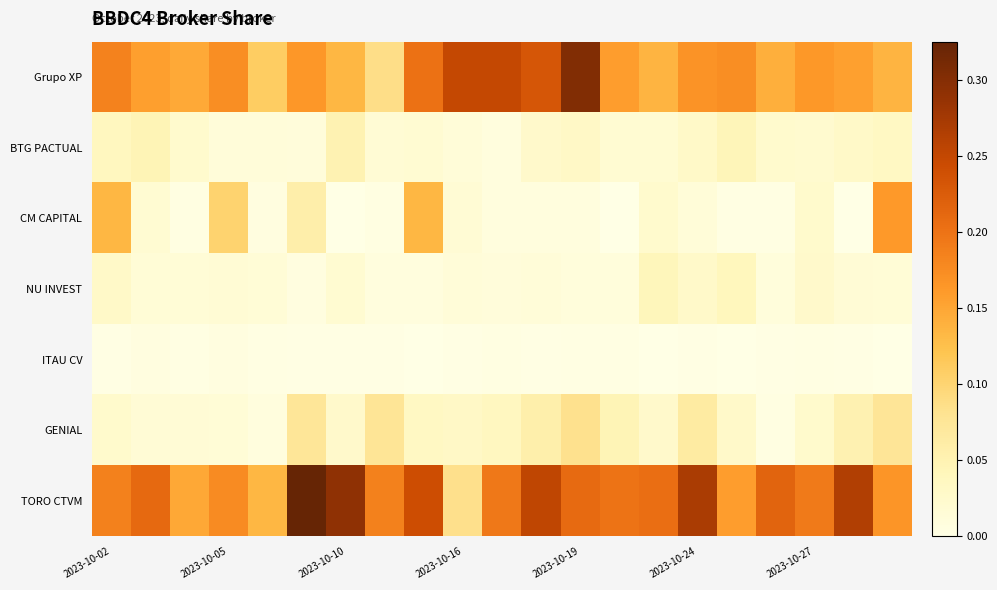

Which series has the widest spread of values?

TORO CTVM